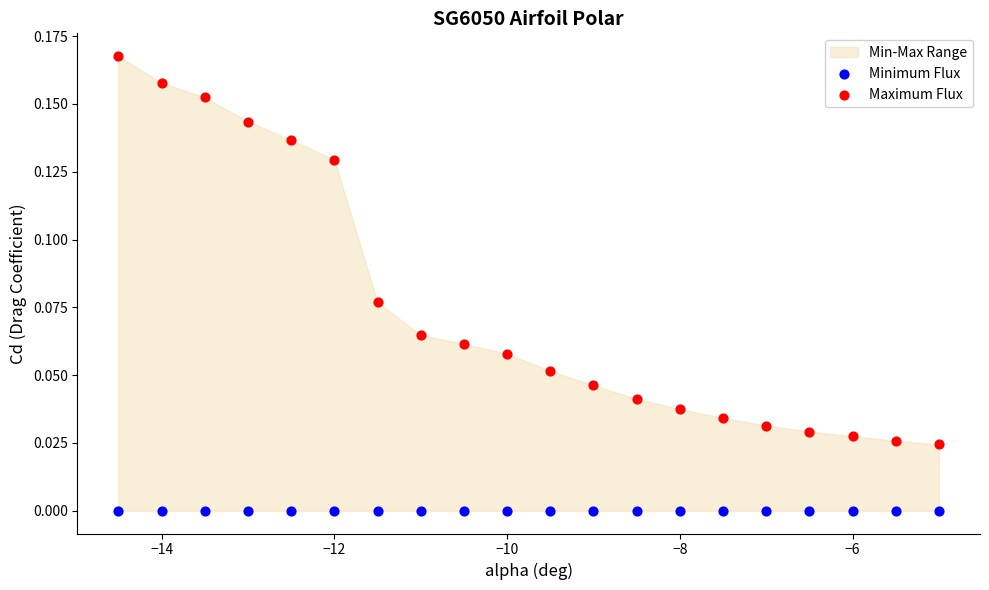

Which series contains the highest Y value?

Maximum Flux